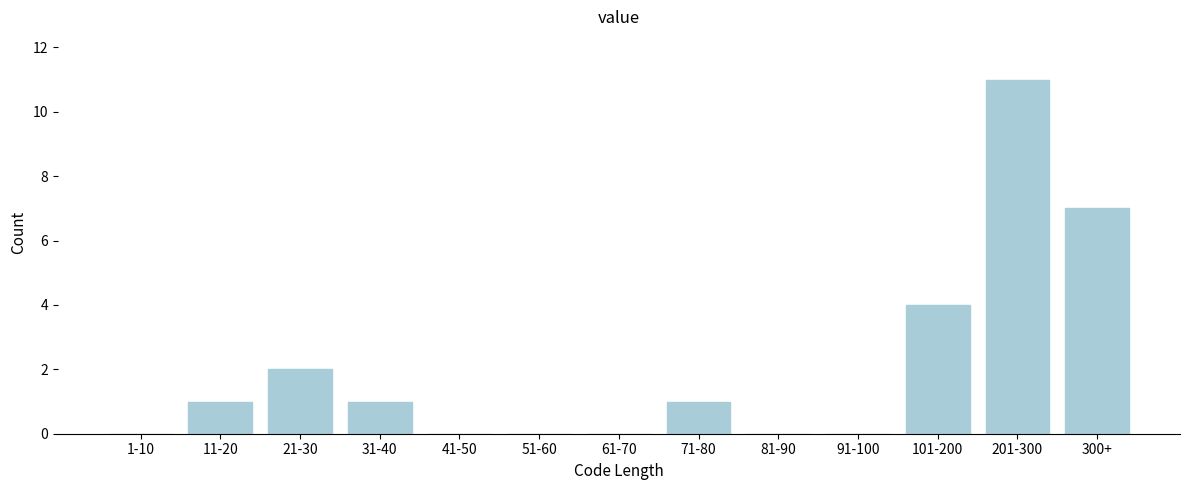

Reading left to right, what are all the values shown in this chart?

1-10=0	11-20=1	21-30=2	31-40=1	41-50=0	51-60=0	61-70=0	71-80=1	81-90=0	91-100=0	101-200=4	201-300=11	300+=7